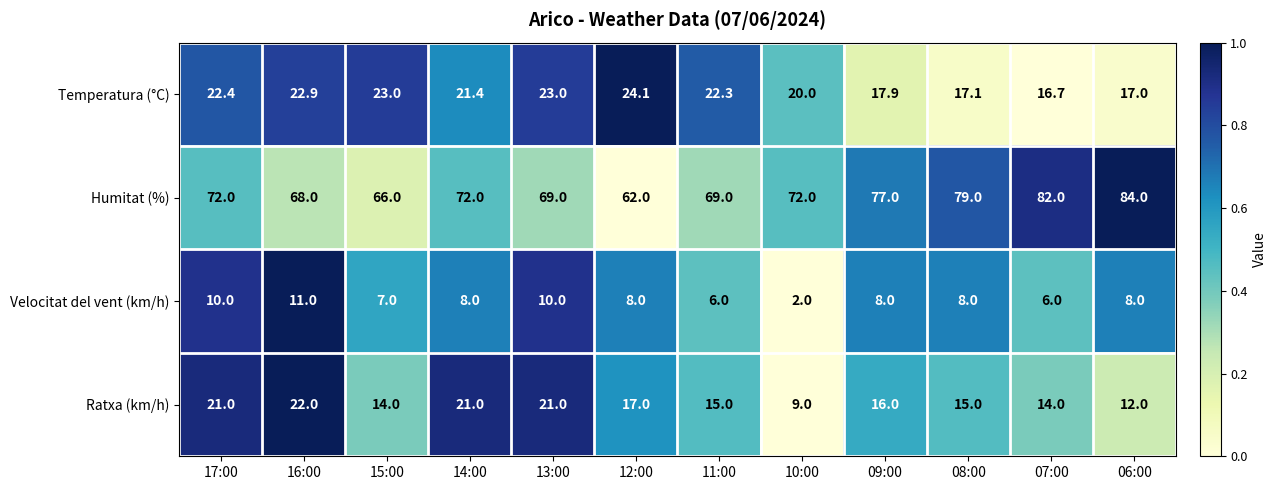

The Temperatura (°C) series shows 5.9 at 10:00. True or false?

False